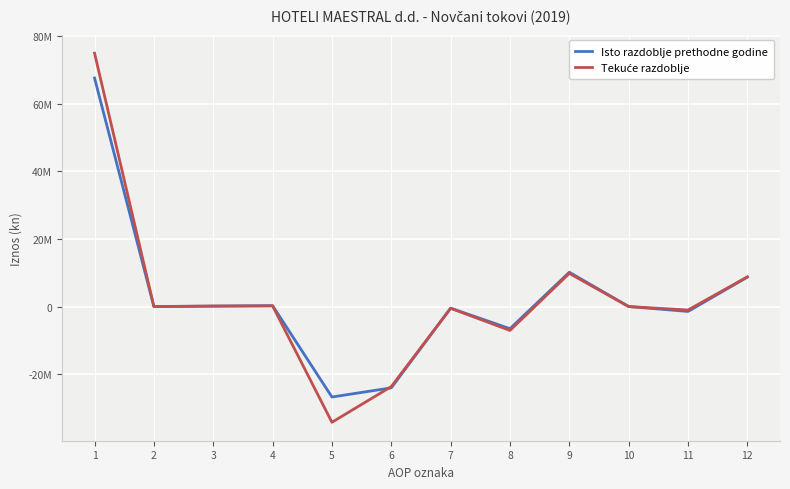

Between which two adjacent categories do Isto razdoblje prethodne godine and Tekuće razdoblje first intersect?

3 and 4